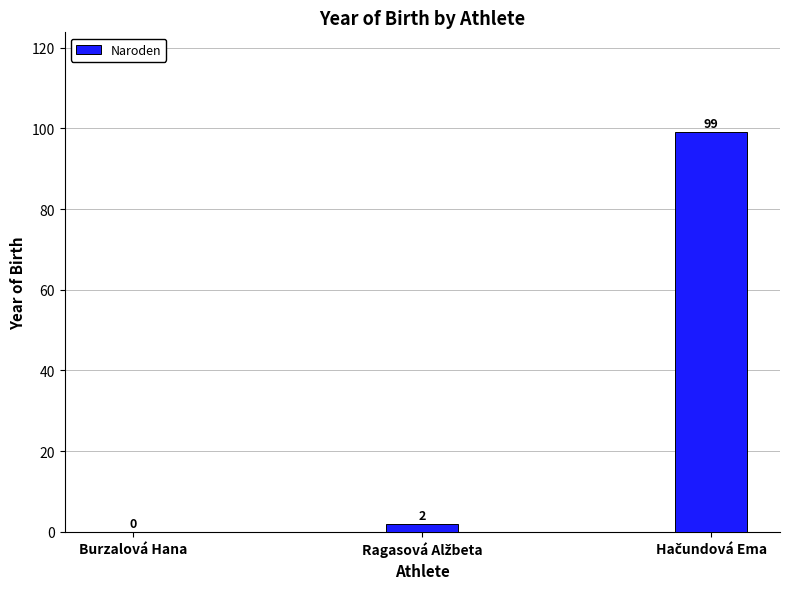

What is the sum of all values?

101